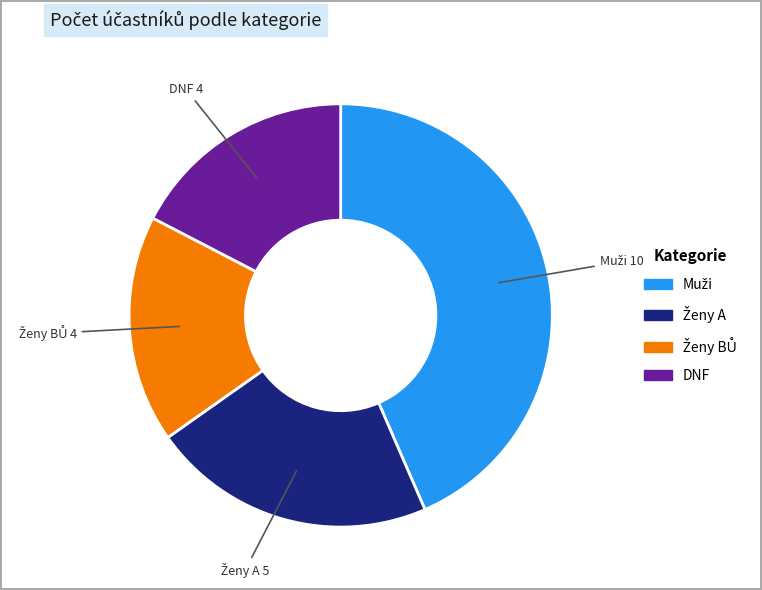

Is there any slice that represents more than half of the pie?

No